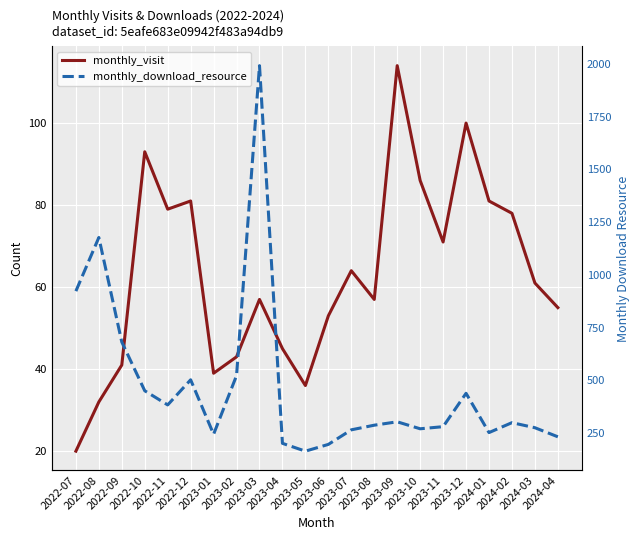

What is the difference between the maximum and minimum values in the monthly_visit series?

94